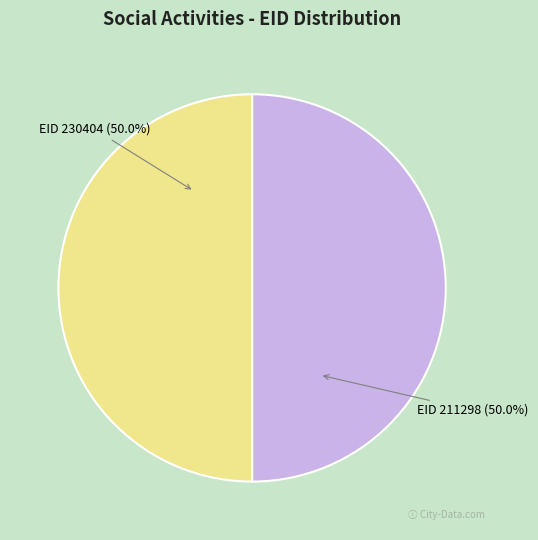

What percentage is NOT represented by EID 211298 (50.0%)?

50.0%